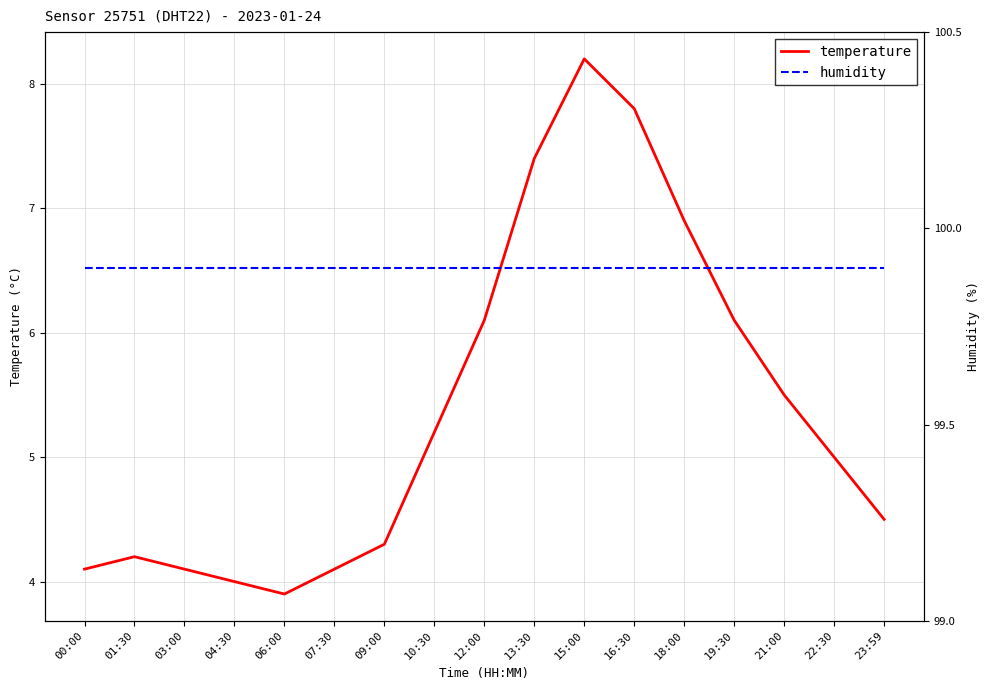

List the labels in order of temperature value, largest first.

15:00, 16:30, 13:30, 18:00, 12:00, 19:30, 21:00, 10:30, 22:30, 23:59, 09:00, 01:30, 00:00, 03:00, 07:30, 04:30, 06:00